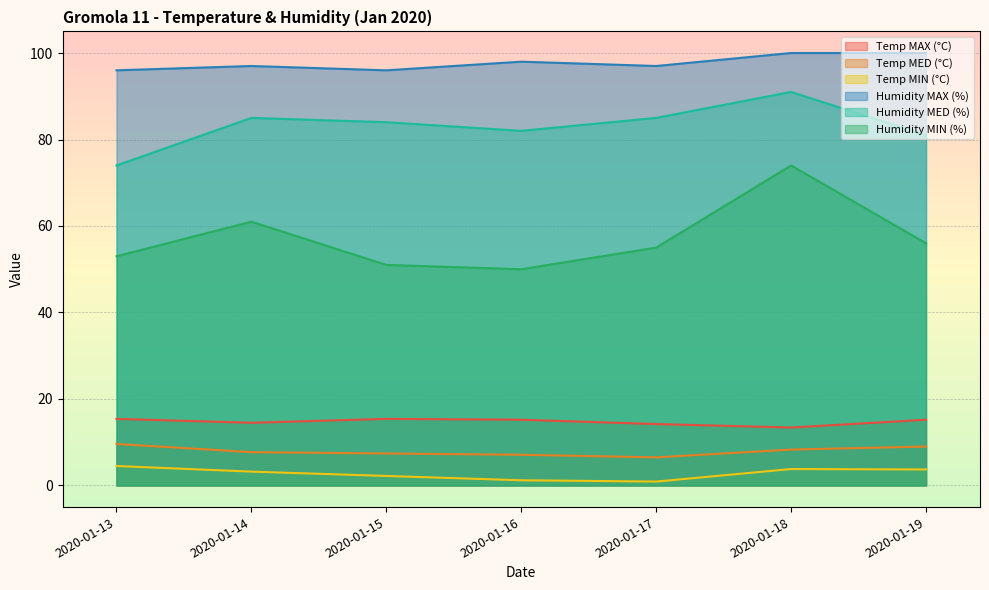

At which category is the sum across all series the highest?

2020-01-18